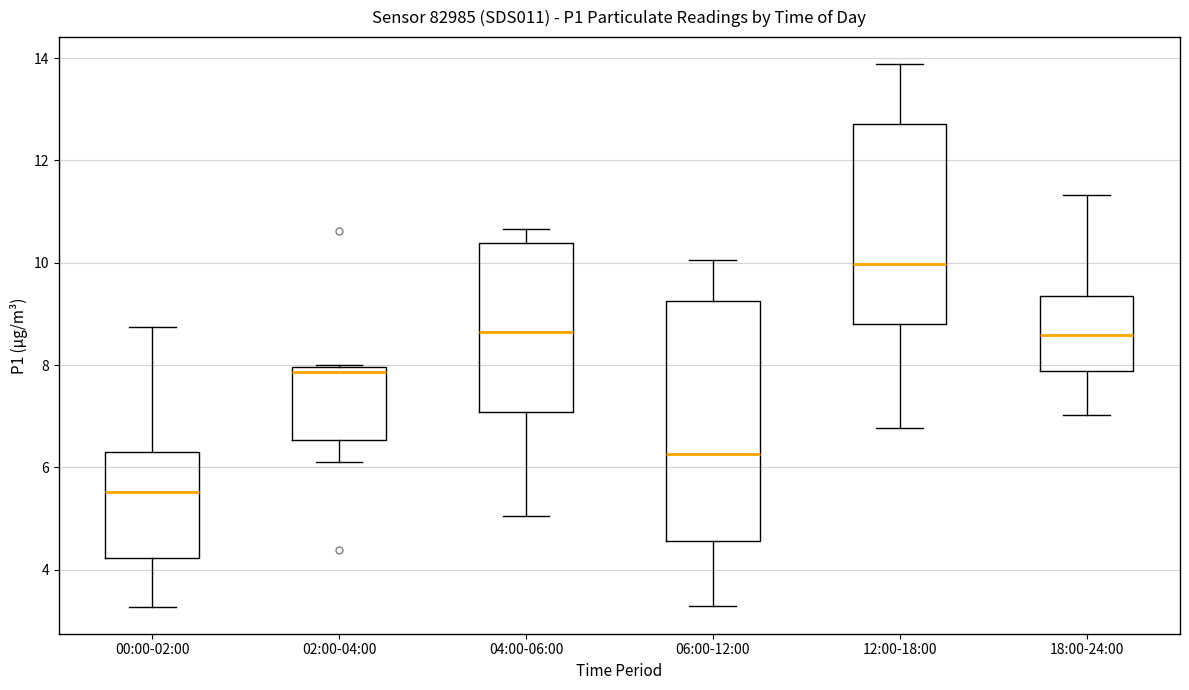

Which box has the highest median line?

12:00-18:00